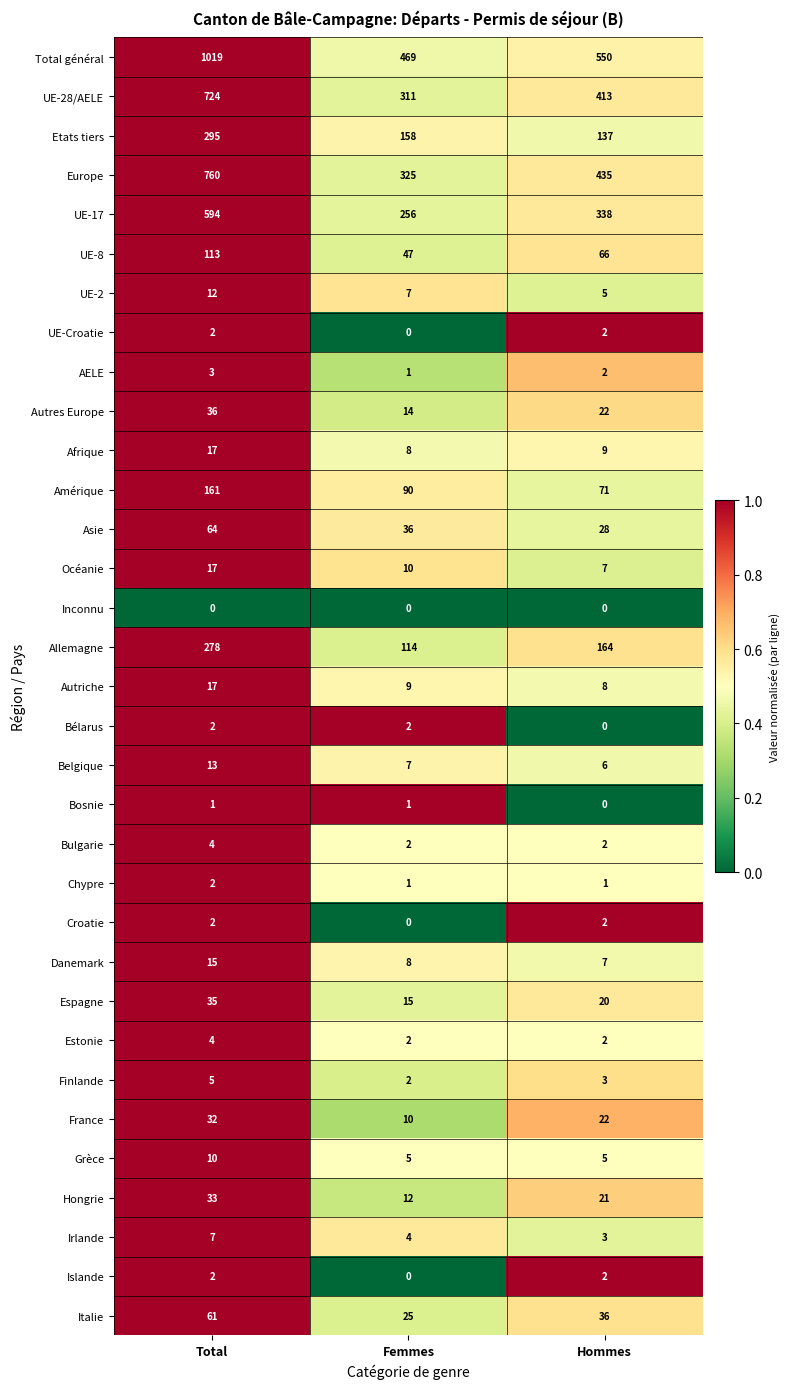

What is the greatest value displayed?

1019